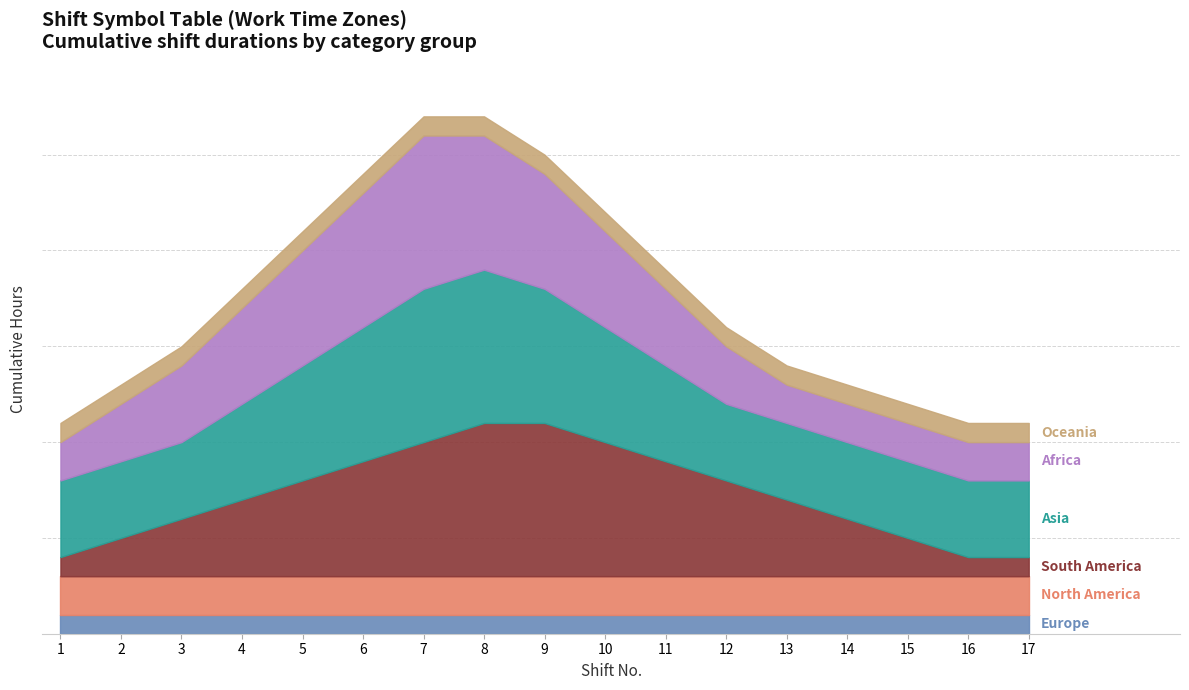

After their last crossing, which series has the higher values: Asia or South America?

Asia